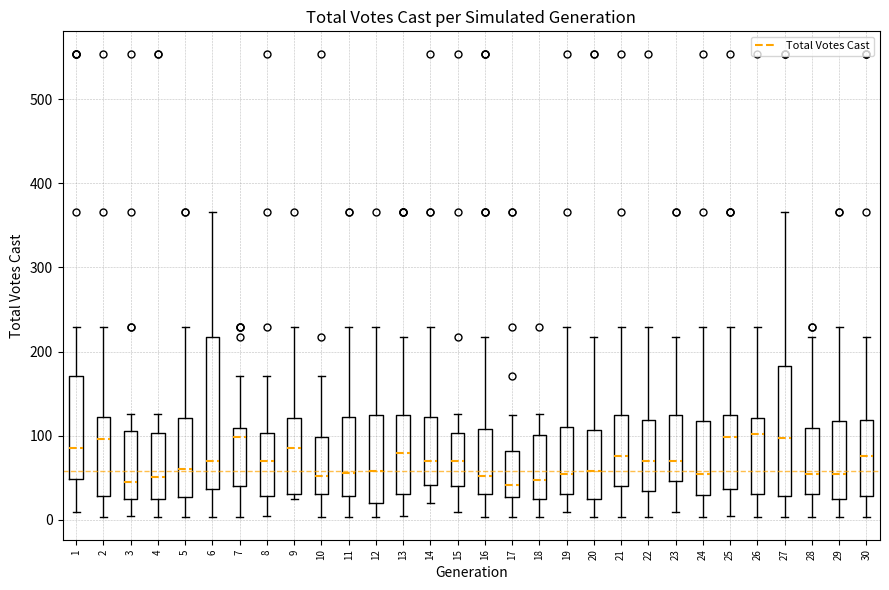

Reading left to right, read every box against the y-axis: the position of its median line, the range the box covers, and the ends of its whiskers. The values are not printed on the chart, so give them approximately, as read against the axis.

1: median 90, box 50 to 170, whiskers 10 to 230
2: median 100, box 30 to 120, whiskers 0 to 230
3: median 50, box 30 to 110, whiskers 10 to 130
4: median 50, box 30 to 100, whiskers 0 to 130
5: median 60, box 30 to 120, whiskers 0 to 230
6: median 70, box 40 to 220, whiskers 0 to 370
7: median 100, box 40 to 110, whiskers 0 to 170
8: median 70, box 30 to 100, whiskers 10 to 170
9: median 90, box 30 to 120, whiskers 30 (just below the box's lower edge) to 230
10: median 50, box 30 to 100, whiskers 0 to 170
11: median 60, box 30 to 120, whiskers 0 to 230
12: median 60, box 20 to 130, whiskers 0 to 230
13: median 80, box 30 to 130, whiskers 10 to 220
14: median 70, box 40 to 120, whiskers 20 to 230
15: median 70, box 40 to 100, whiskers 10 to 130
16: median 50, box 30 to 110, whiskers 0 to 220
17: median 40, box 30 to 80, whiskers 0 to 130
18: median 50, box 30 to 100, whiskers 0 to 130
19: median 50, box 30 to 110, whiskers 10 to 230
20: median 60, box 30 to 110, whiskers 0 to 220
21: median 80, box 40 to 130, whiskers 0 to 230
22: median 70, box 40 to 120, whiskers 0 to 230
23: median 70, box 50 to 130, whiskers 10 to 220
24: median 50, box 30 to 120, whiskers 0 to 230
25: median 100, box 40 to 130, whiskers 10 to 230
26: median 100, box 30 to 120, whiskers 0 to 230
27: median 100, box 30 to 180, whiskers 0 to 370
28: median 50, box 30 to 110, whiskers 0 to 220
29: median 50, box 30 to 120, whiskers 0 to 230
30: median 80, box 30 to 120, whiskers 0 to 220